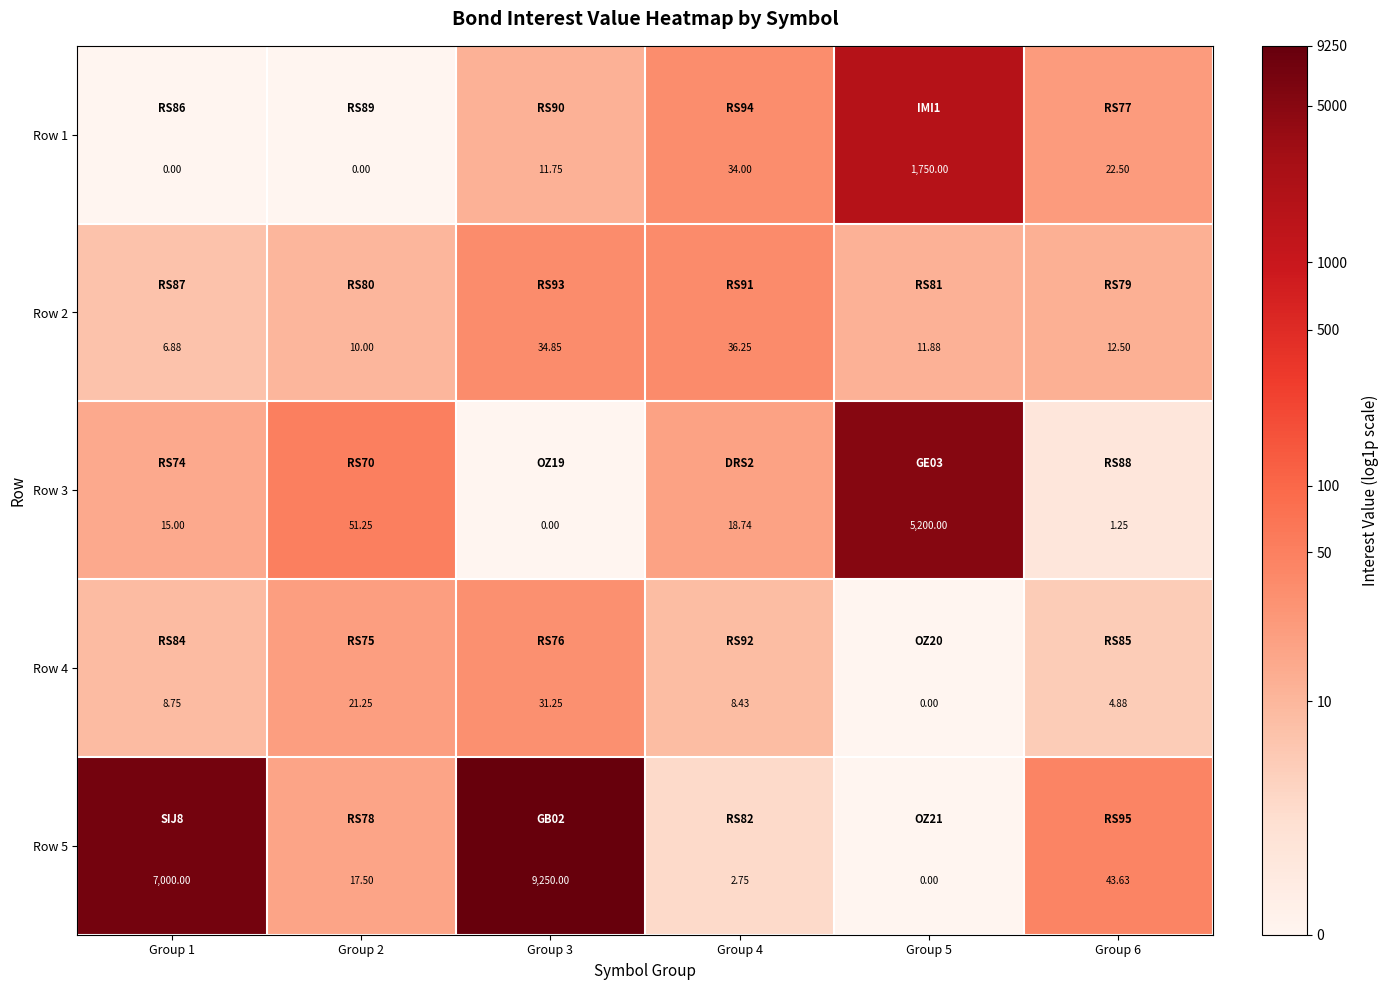

Which series has the widest spread of values?

Row 5